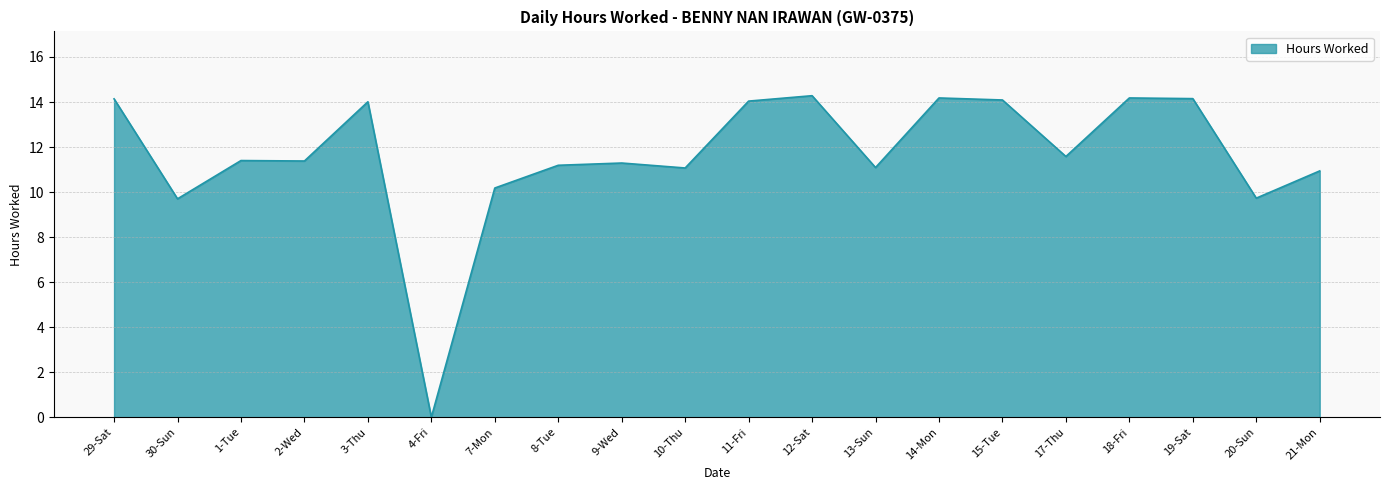

How many distinct data groups are displayed?

1